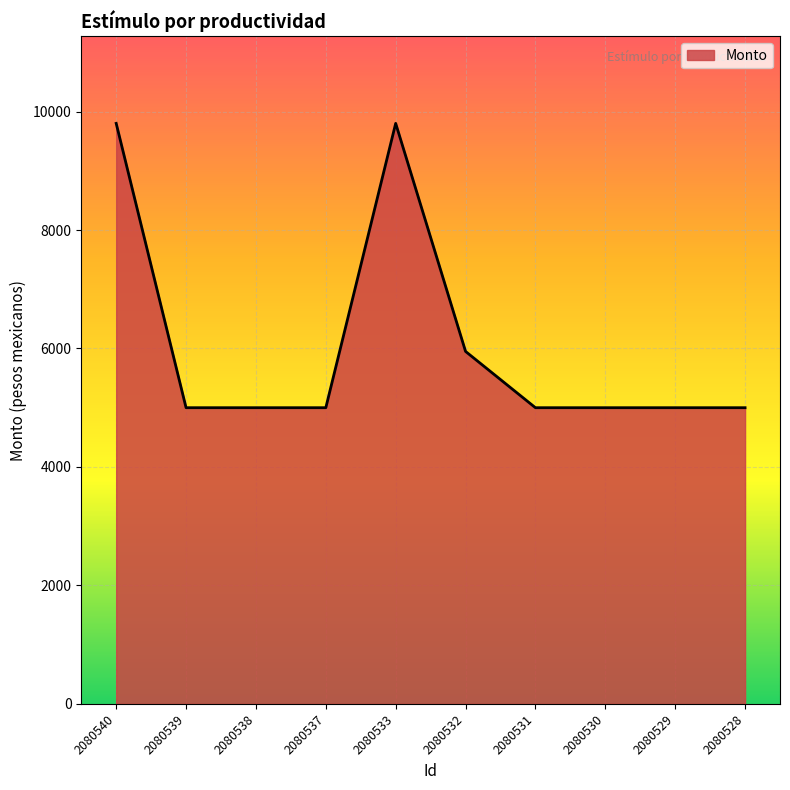

The value at 2080530 is 5000. True or false?

True